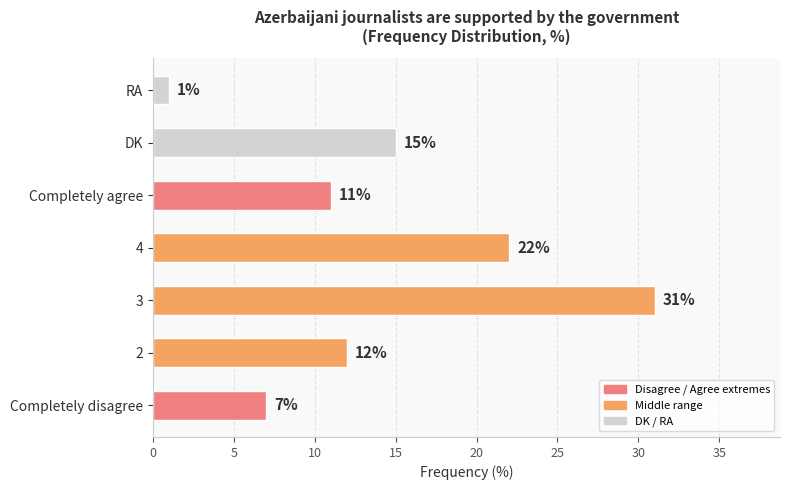

Are the bars horizontal?

Yes